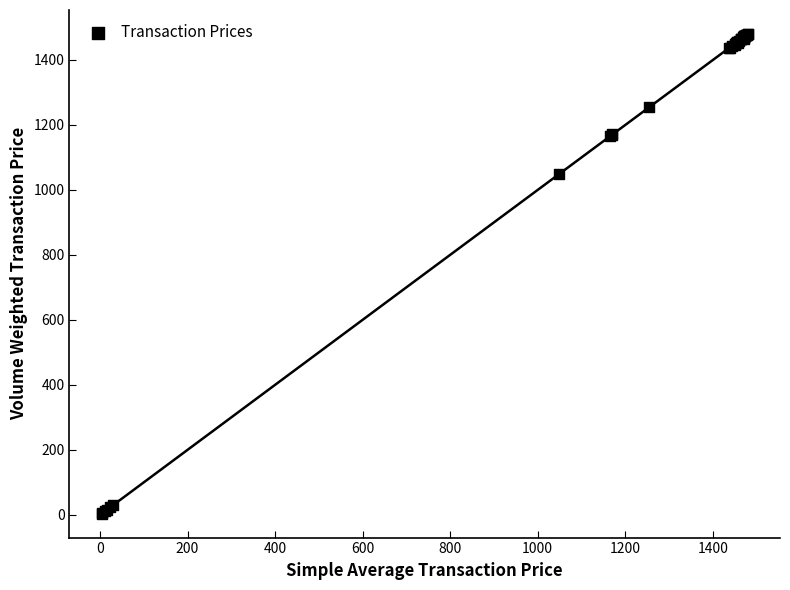

What Y value in the scatter plot is closest to 741?

1048.0